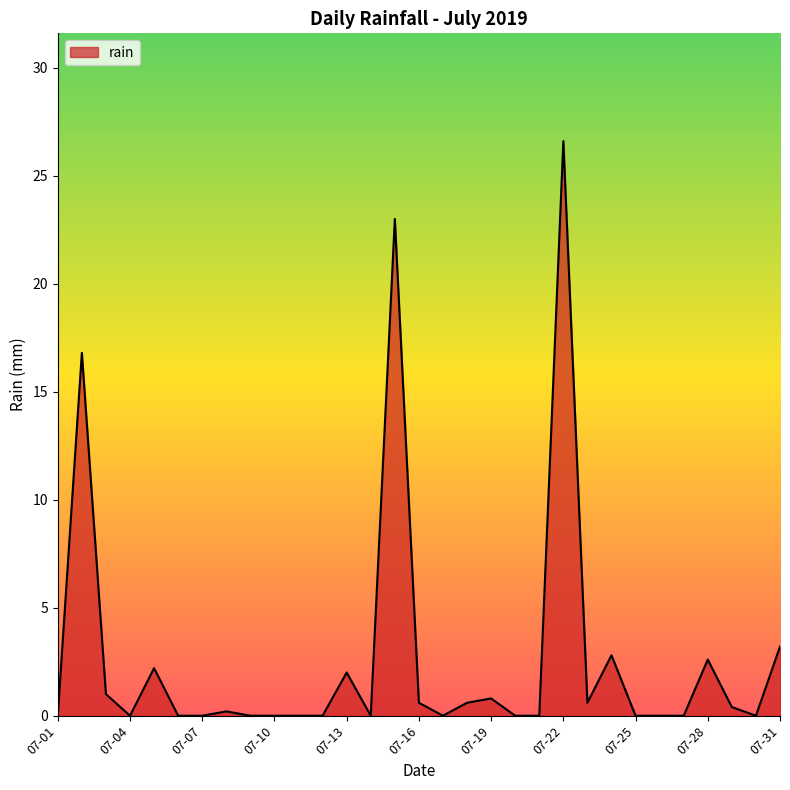

What is the maximum value shown in the chart?

26.6